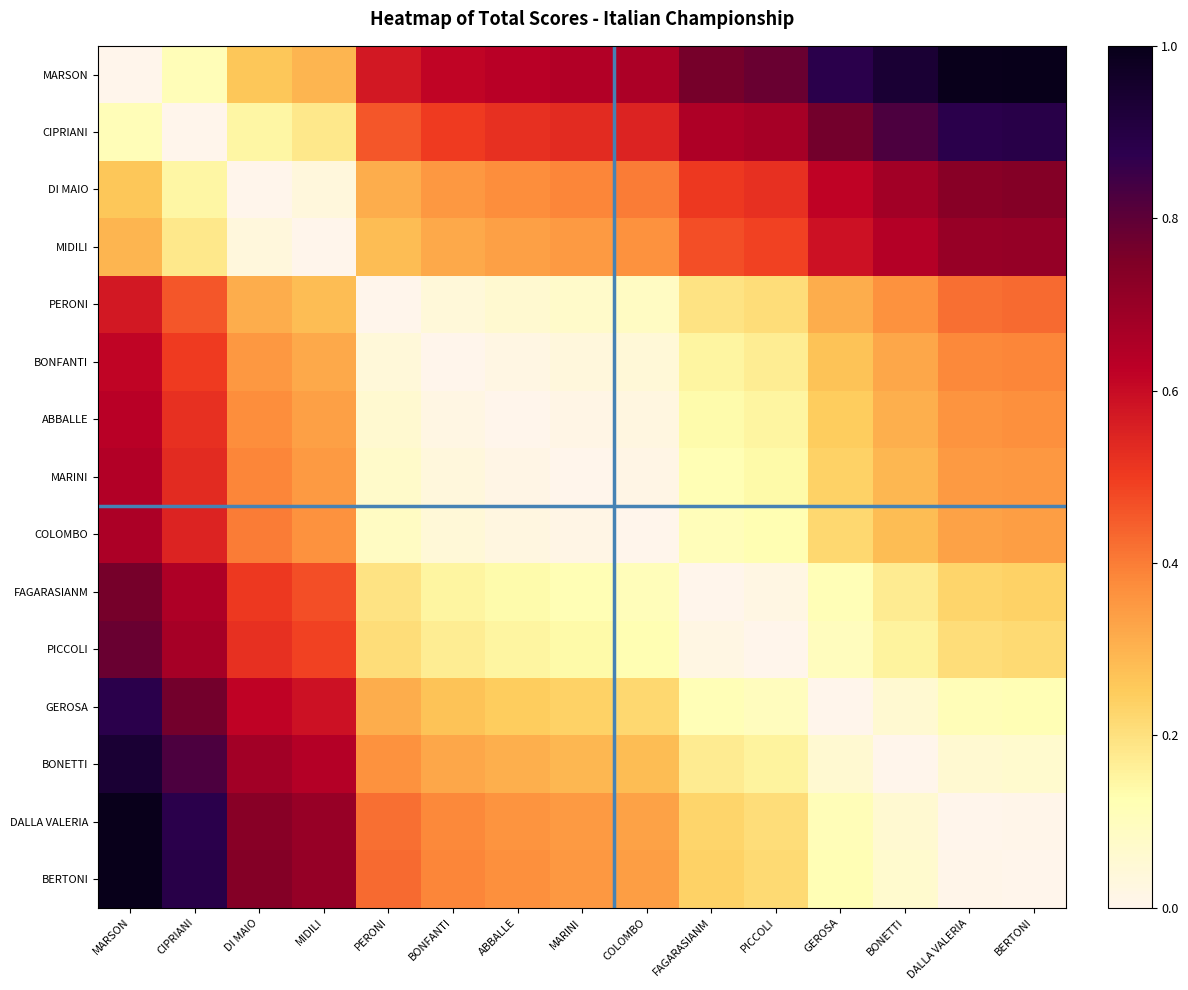

How many series are shown in this chart?

15